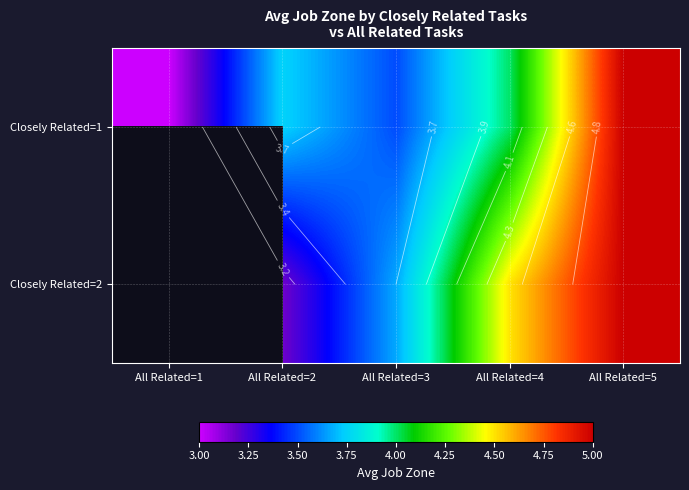

Rank the series at All Related=3 from highest to lowest value.

Closely Related=2, Closely Related=1